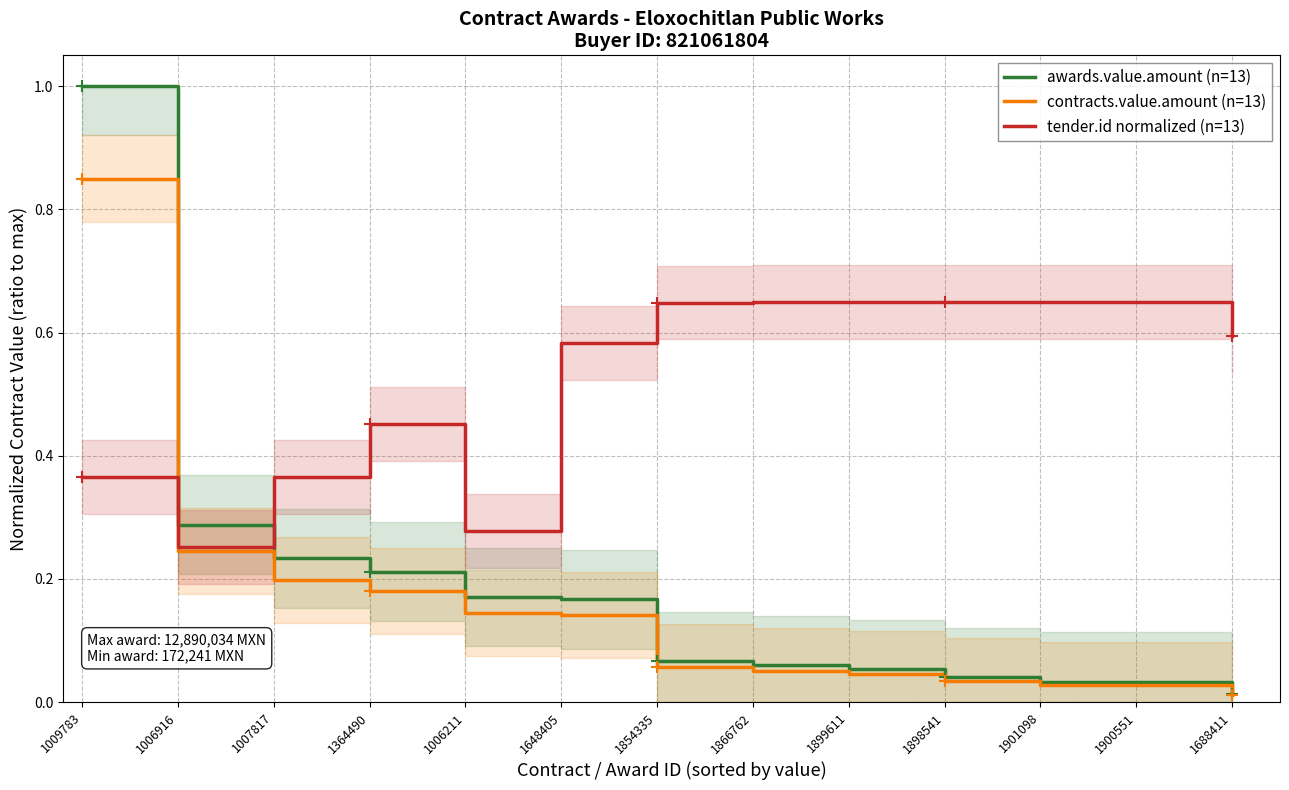

Reading left to right, list all the values displayed in this chart.

awards.value.amount (n=13): 1.0	0.3	0.2	0.2	0.2	0.2	0.1	0.1	0.1	0.0	0.0	0.0	0.0
contracts.value.amount (n=13): 0.8	0.2	0.2	0.2	0.1	0.1	0.1	0.1	0.0	0.0	0.0	0.0	0.0
tender.id normalized (n=13): 0.4	0.3	0.4	0.5	0.3	0.6	0.6	0.6	0.6	0.6	0.7	0.6	0.6